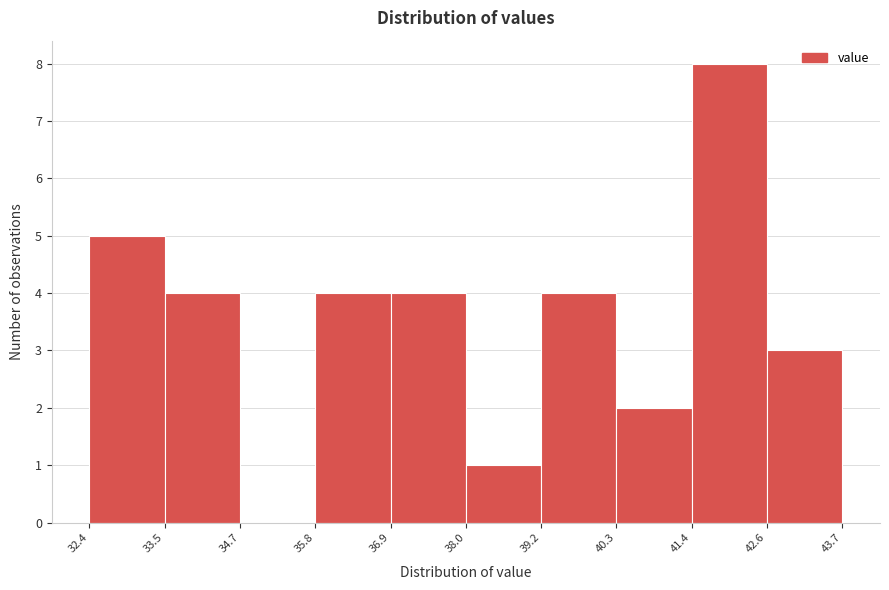

Reading left to right, transcribe this chart: for each bar, give the range it covers on the x-axis and its height. The values are not printed on the chart, so give them approximately, as read against the axis.

32.4 to 33.5: 5
33.5 to 34.7: 4
34.7 to 35.8: 0
35.8 to 36.9: 4
36.9 to 38.0: 4
38.0 to 39.2: 1
39.2 to 40.3: 4
40.3 to 41.4: 2
41.4 to 42.6: 8
42.6 to 43.7: 3